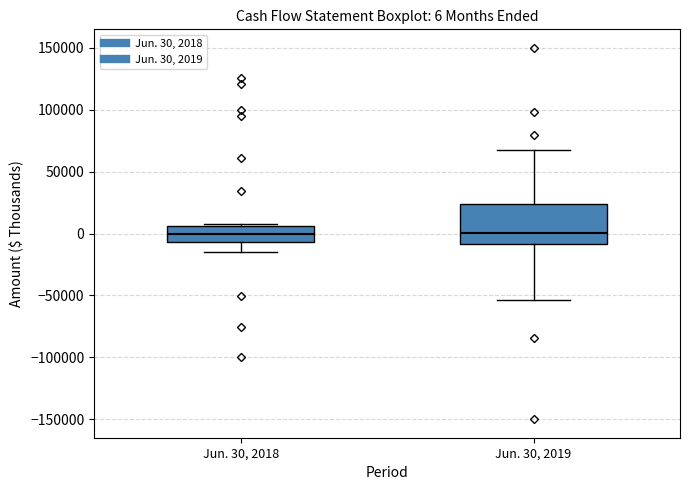

Which box is the tallest, from its lower edge to its upper edge?

Jun. 30, 2019